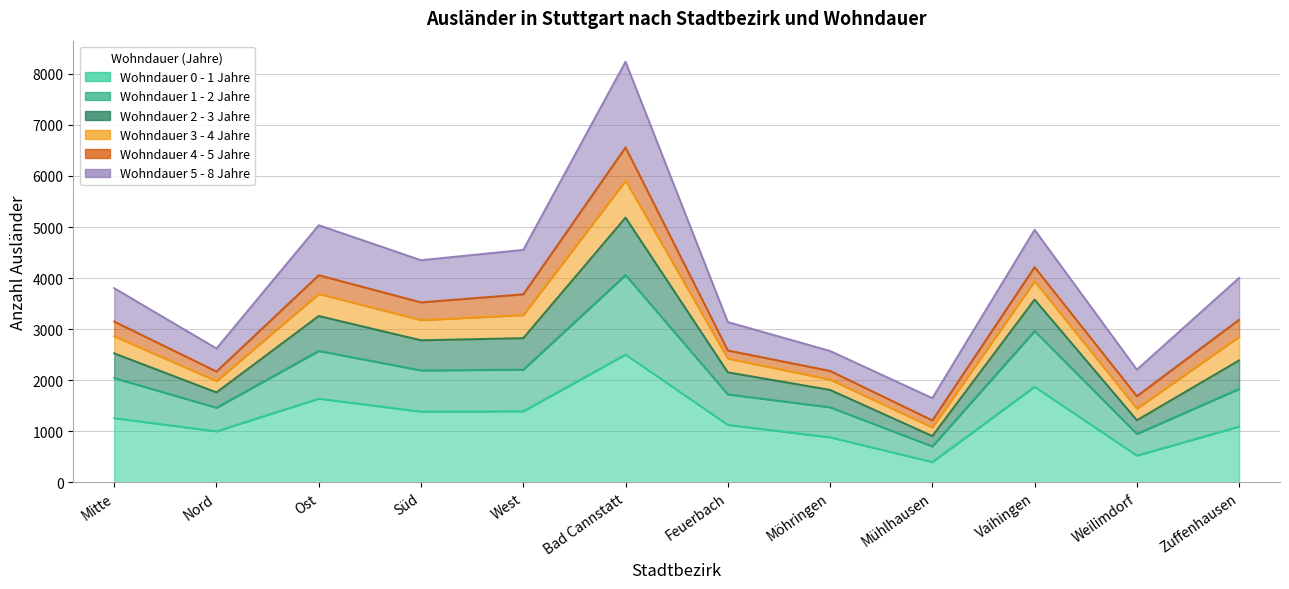

At which label does 1 - 2 first exceed 2525?

Ost